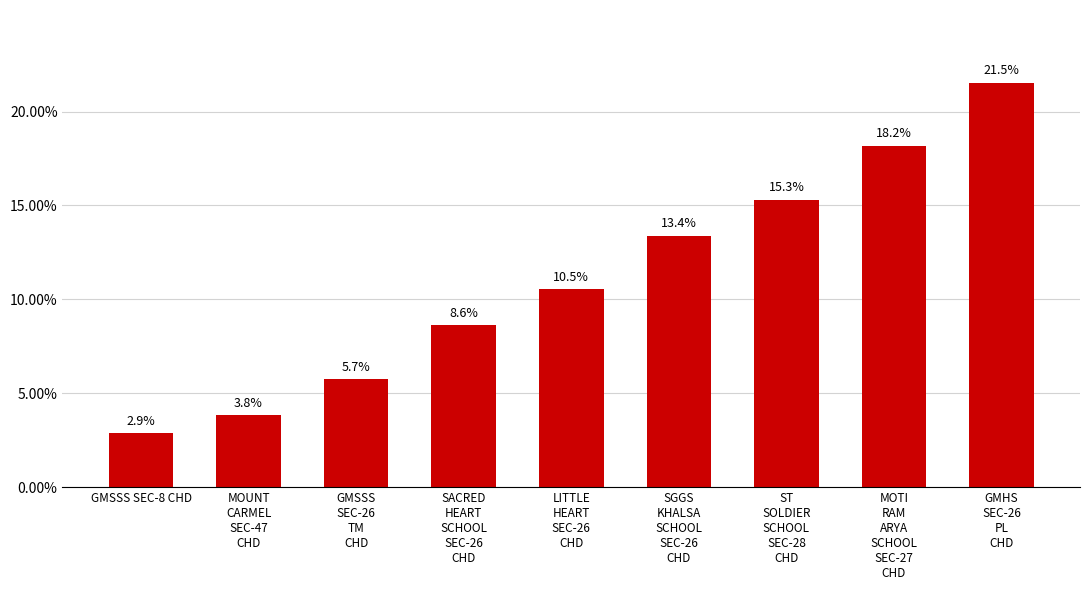

What is the change in value from SGGS
KHALSA
SCHOOL
SEC-26
CHD to MOTI
RAM
ARYA
SCHOOL
SEC-27
CHD?

+4.8